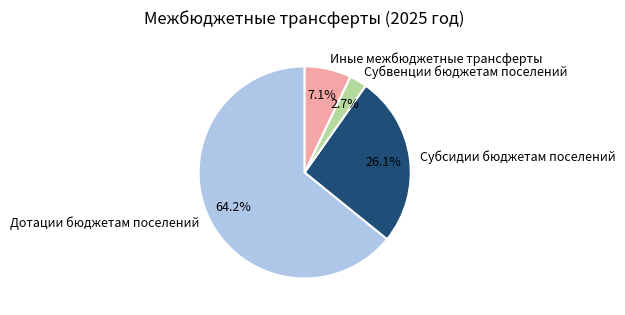

Is it true that Иные межбюджетные трансферты is 12% of the pie?

False